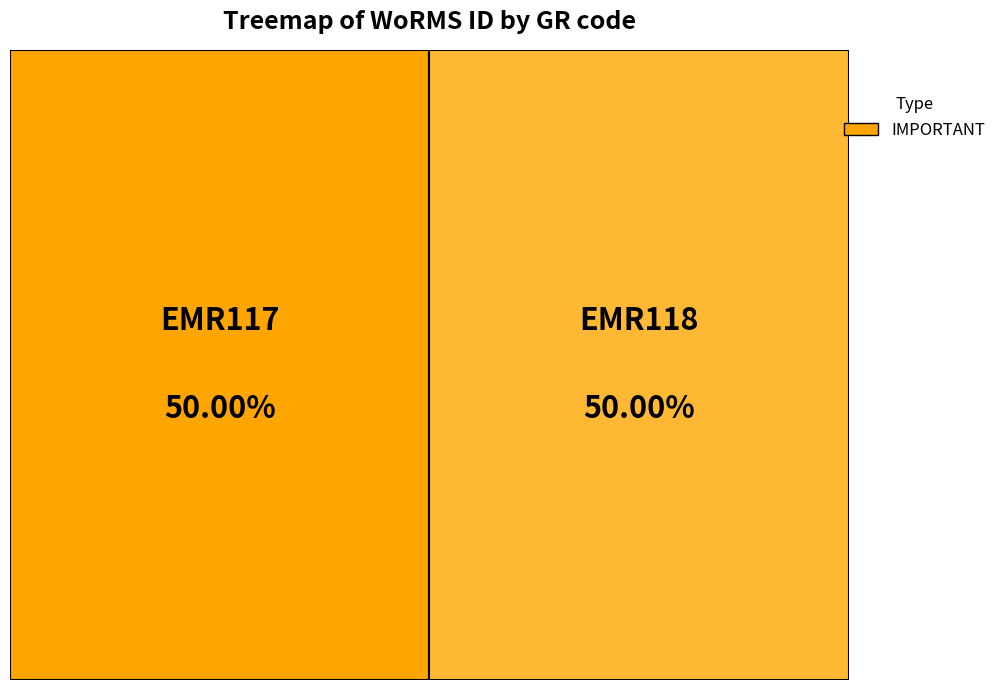

Count the number of slices in the pie.

2